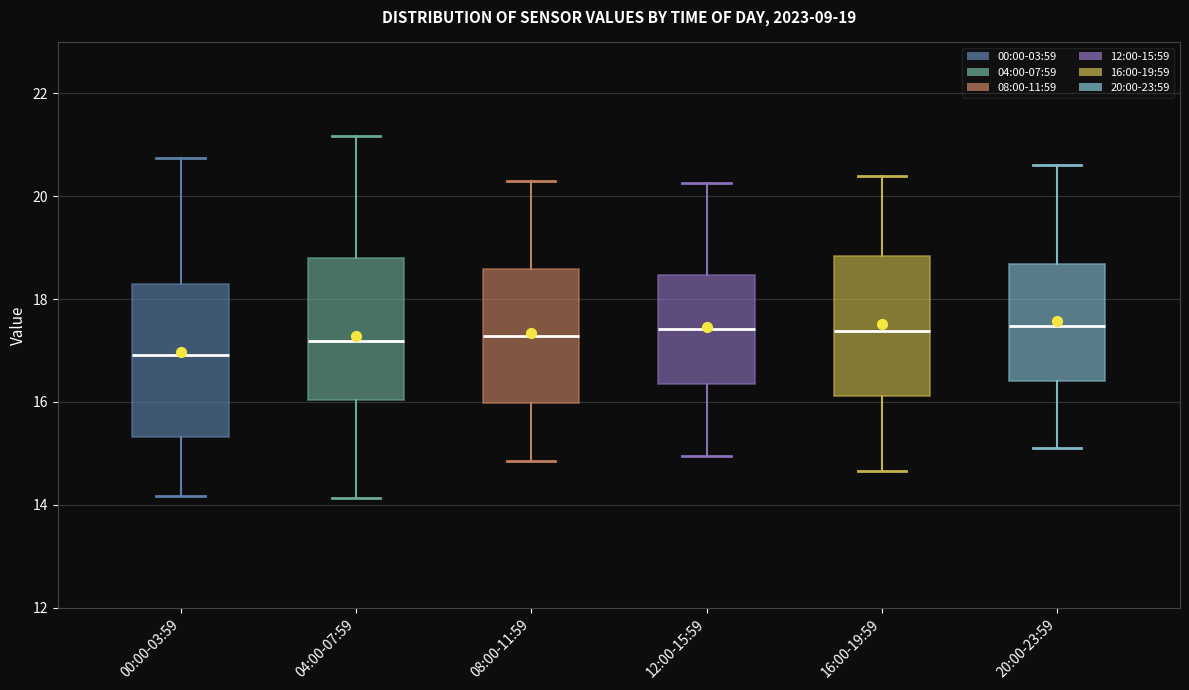

Which box has the lowest median line?

00:00-03:59